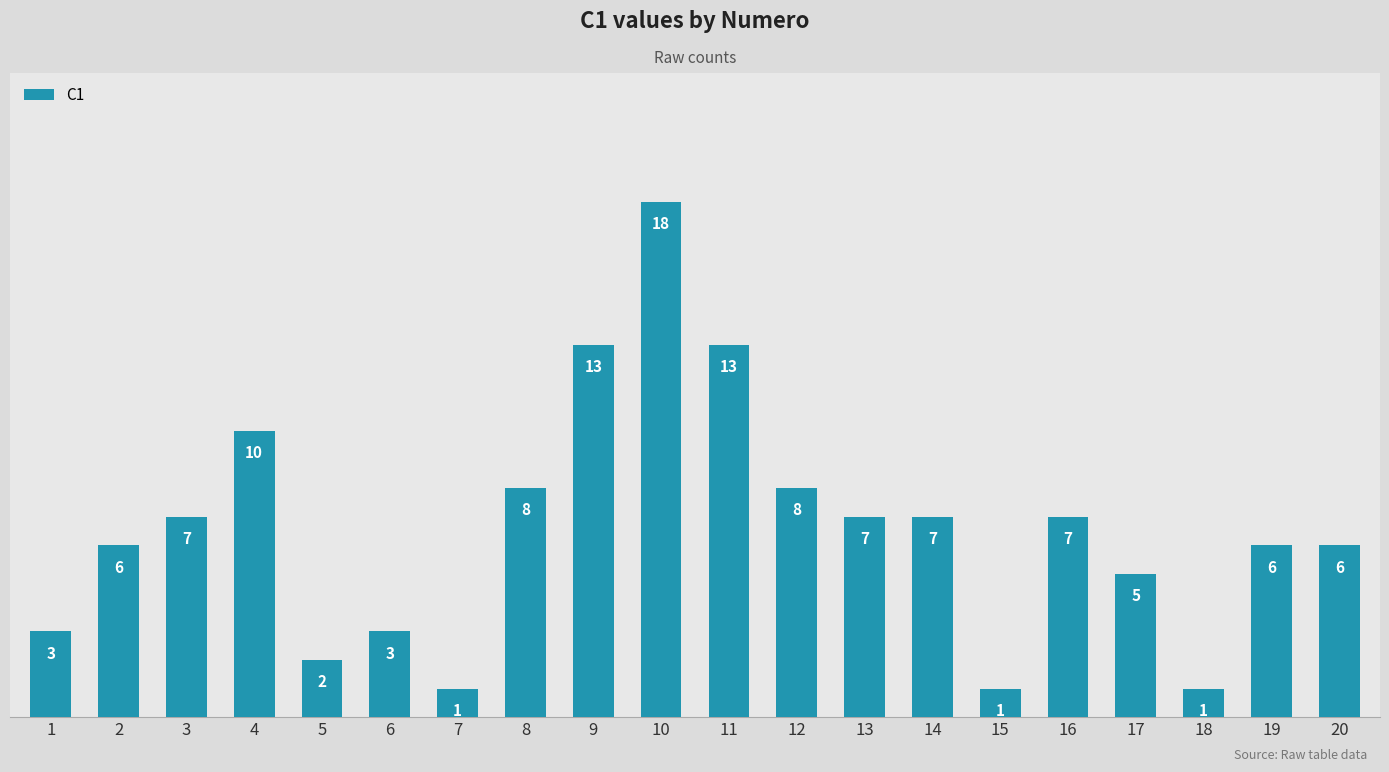

What is the smallest value displayed?

1